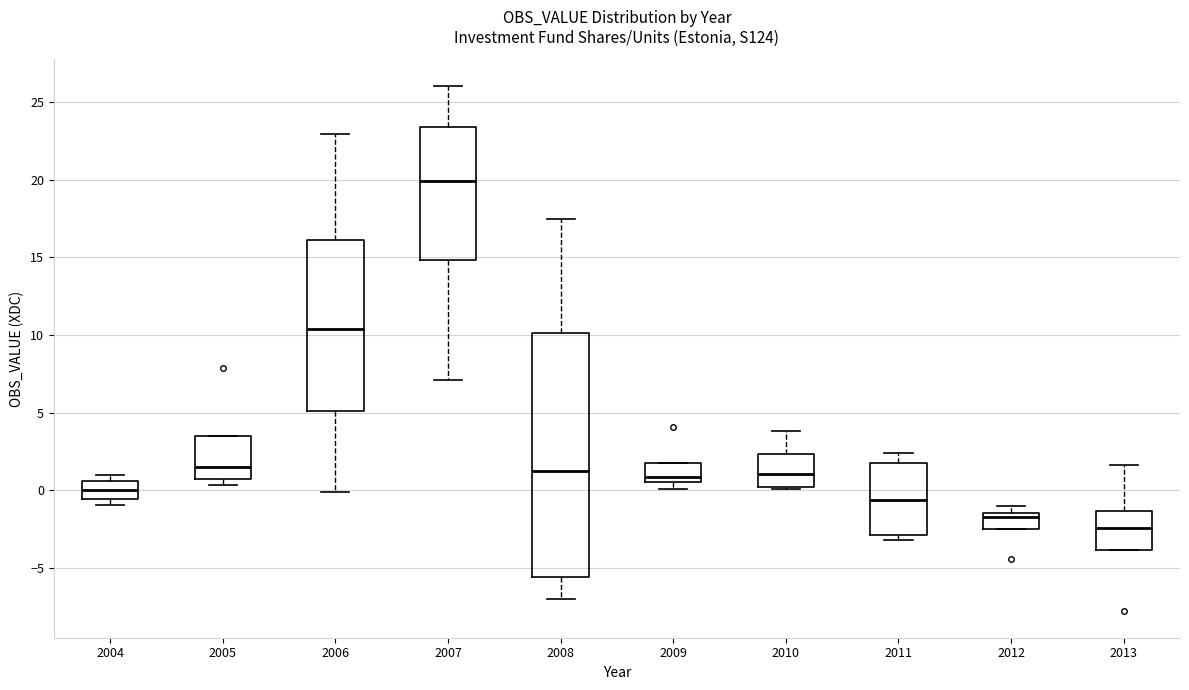

Reading left to right, read every box against the y-axis: the position of its median line, the range the box covers, and the ends of its whiskers. The values are not printed on the chart, so give them approximately, as read against the axis.

2004: median 0.0, box -0.5 to 0.5, whiskers -1.0 to 1.0
2005: median 1.5, box 1.0 to 3.5, whiskers 0.5 to 3.5
2006: median 10.5, box 5.0 to 16.0, whiskers 0.0 to 23.0
2007: median 20.0, box 15.0 to 23.5, whiskers 7.0 to 26.0
2008: median 1.5, box -5.5 to 10.0, whiskers -7.0 to 17.5
2009: median 1.0, box 0.5 to 2.0, whiskers 0.0 to 2.0
2010: median 1.0, box 0.0 to 2.5, whiskers 0.0 to 4.0
2011: median -0.5, box -3.0 to 1.5, whiskers -3.0 (just below the box's lower edge) to 2.5
2012: median -1.5 (just below the box's upper edge), box -2.5 to -1.5, whiskers -2.5 to -1.0
2013: median -2.5, box -4.0 to -1.5, whiskers -4.0 to 1.5